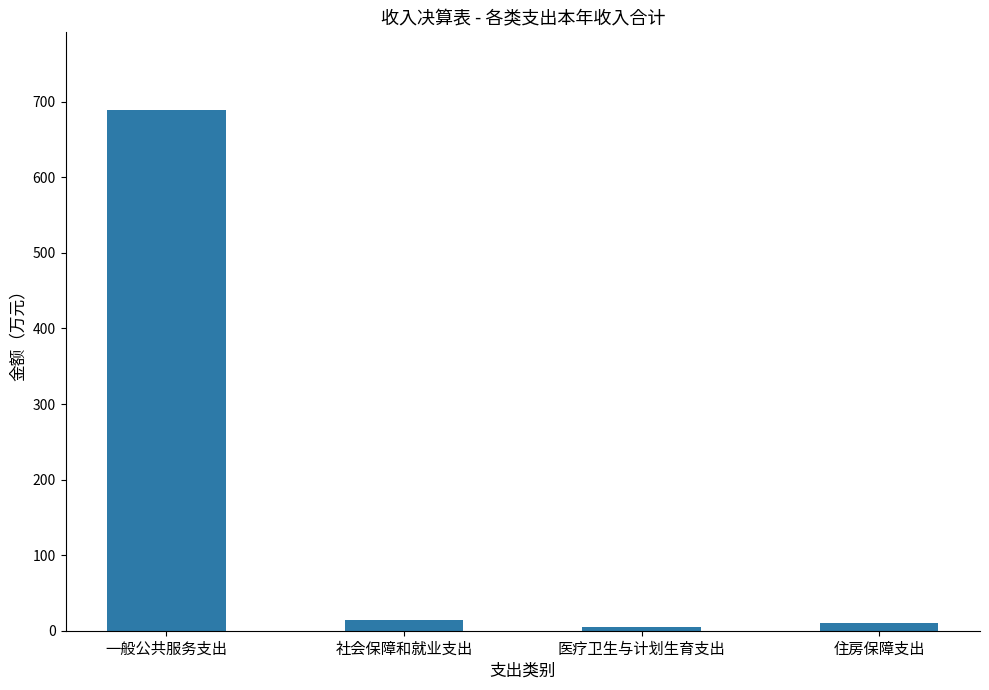

At which label does the data first exceed 14?

一般公共服务支出